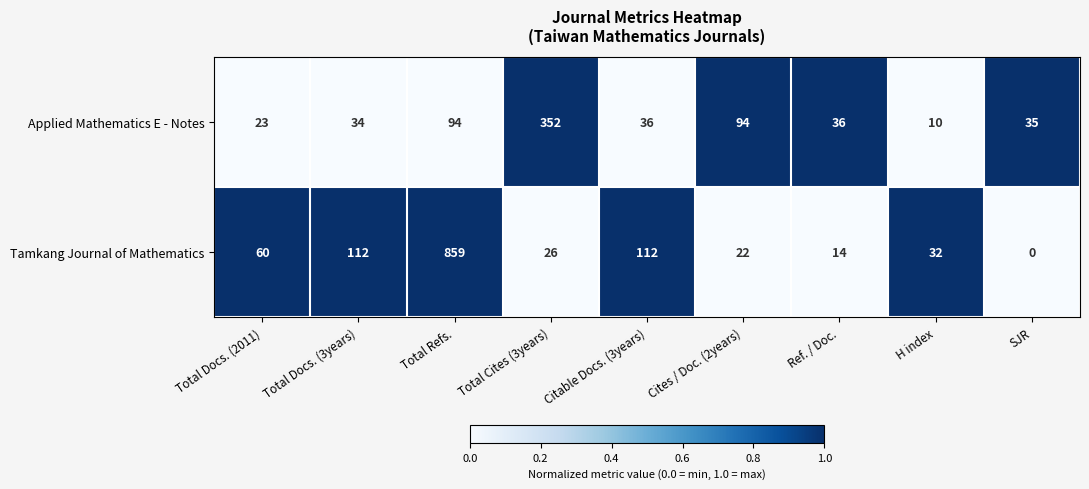

True or false: Applied Mathematics E - Notes has a value of 34 at Total Docs. (3years).

True